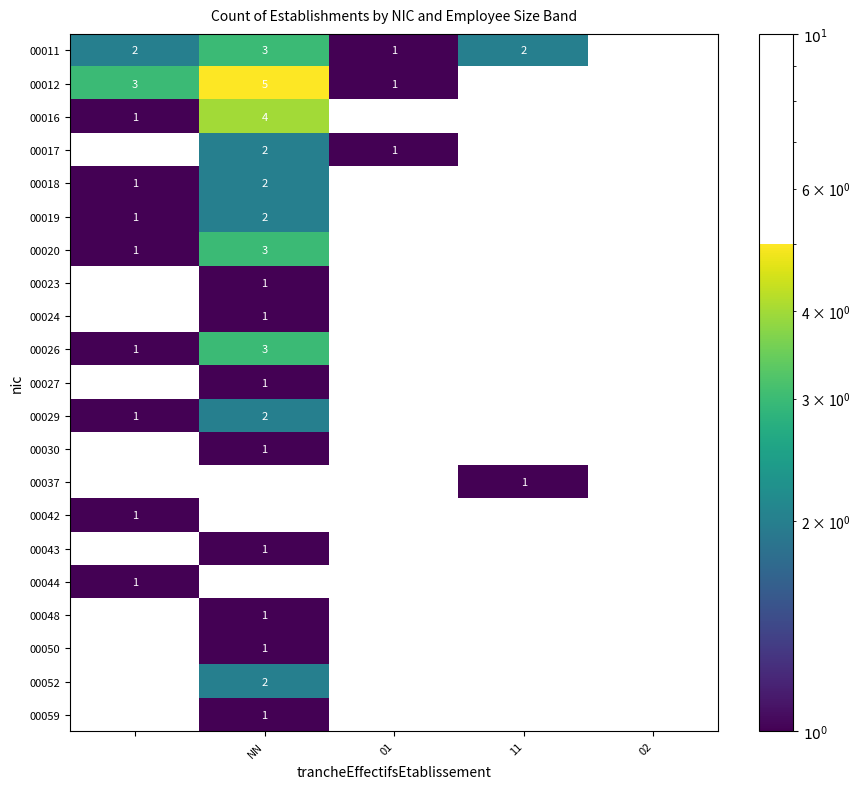

True or false: 00018 has a value of 3 at NN.

False